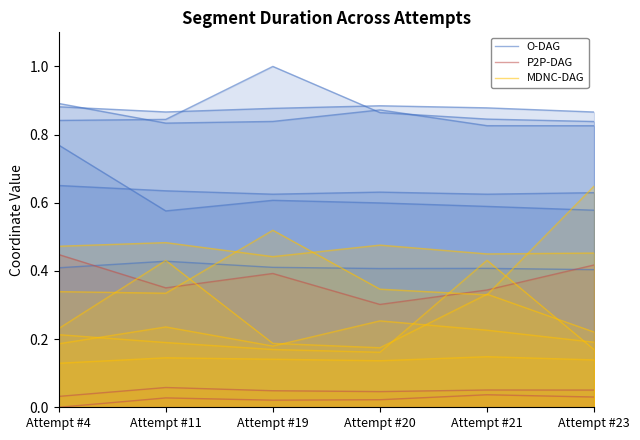

Rank the series at Attempt #11 from highest to lowest value.

O-DAG, MDNC-DAG, P2P-DAG